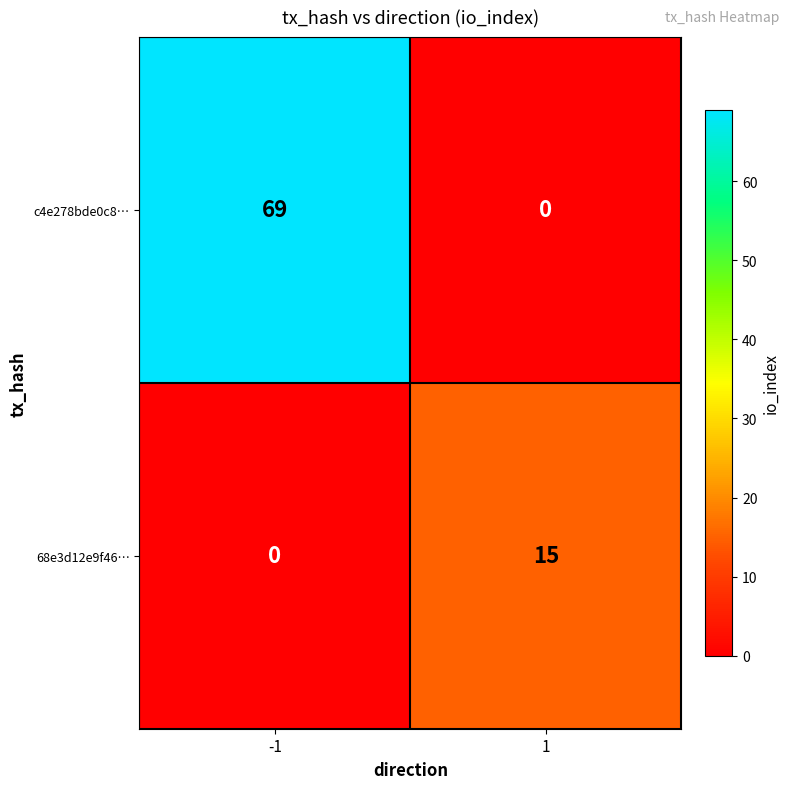

What is the difference between the 68e3d12e9f46… values at 1 and -1?

15